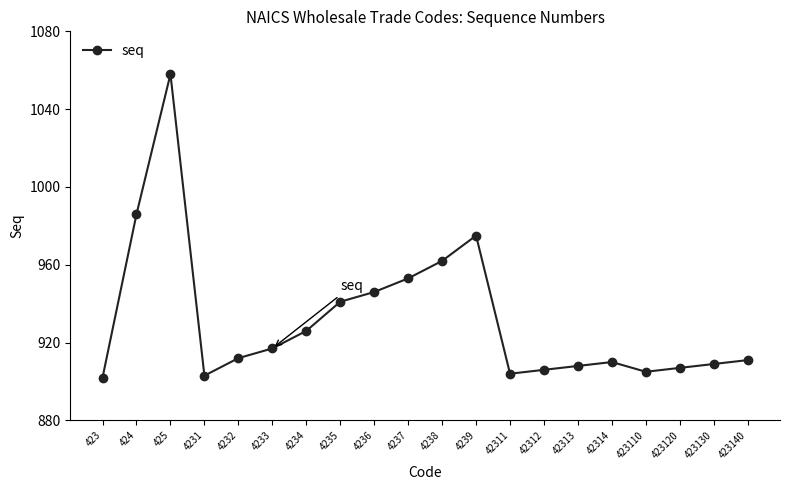

The chart shows a value of 230 at 423130. True or false?

False